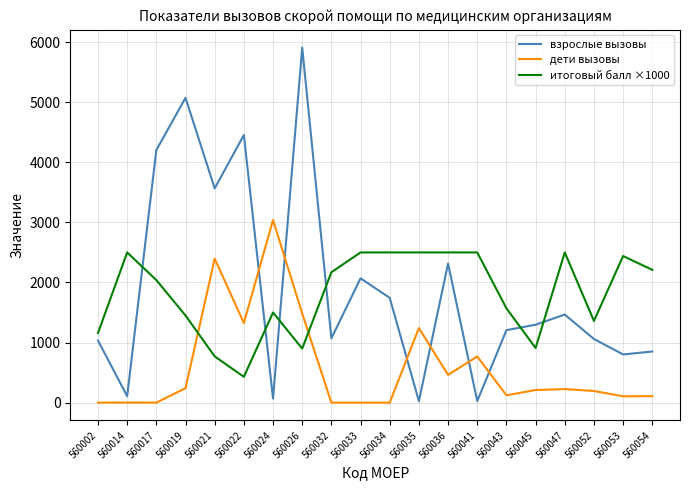

At how many categories does at least one series exceed 2848?

6